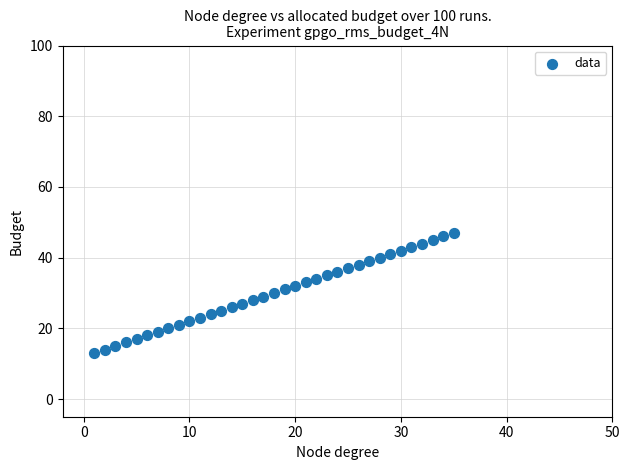

What is the range of X values (max minus min)?

34